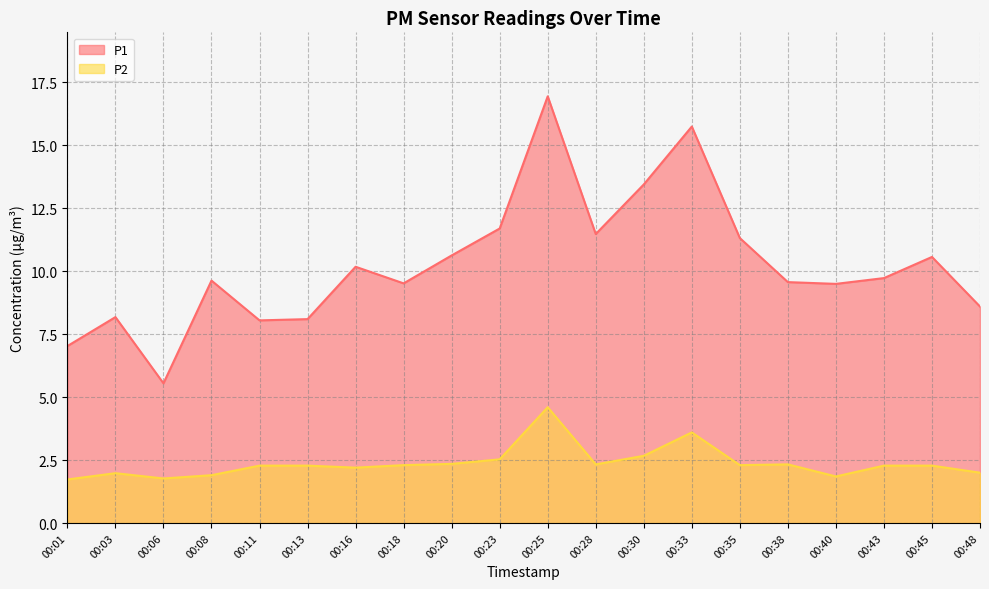

What is the average value of the P1 series?

10.3